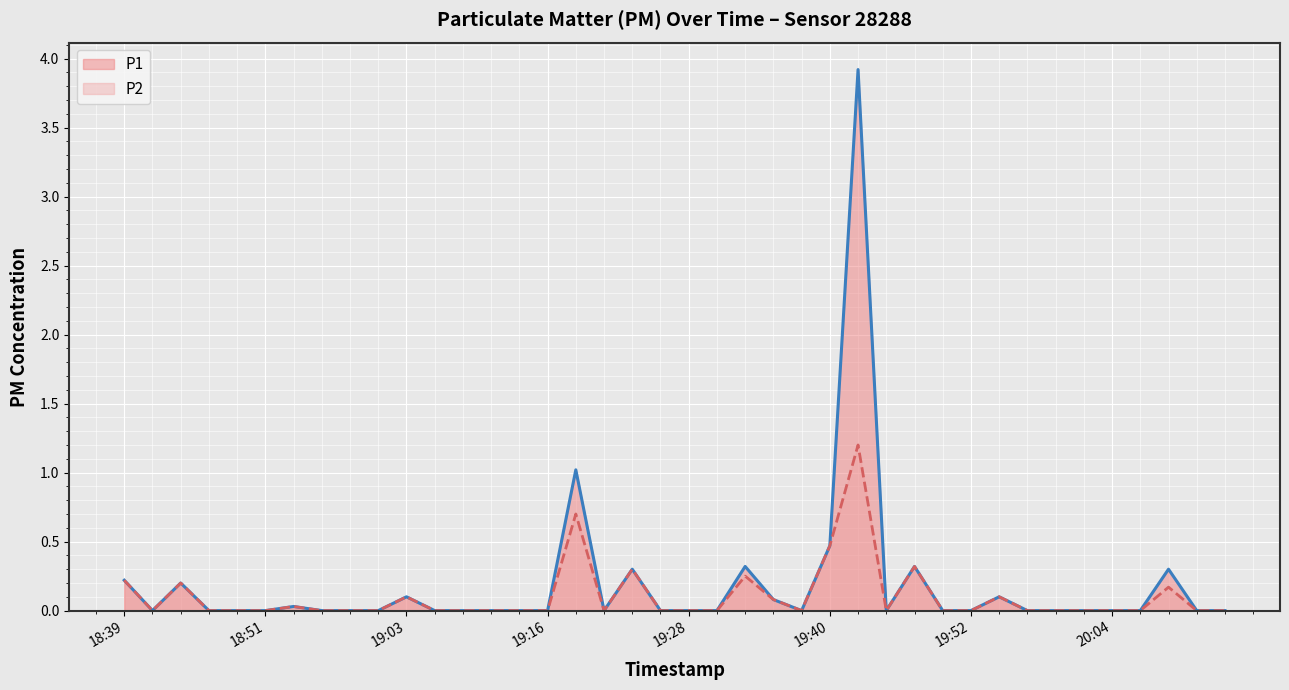

At which label does P2 reach its minimum?

18:41